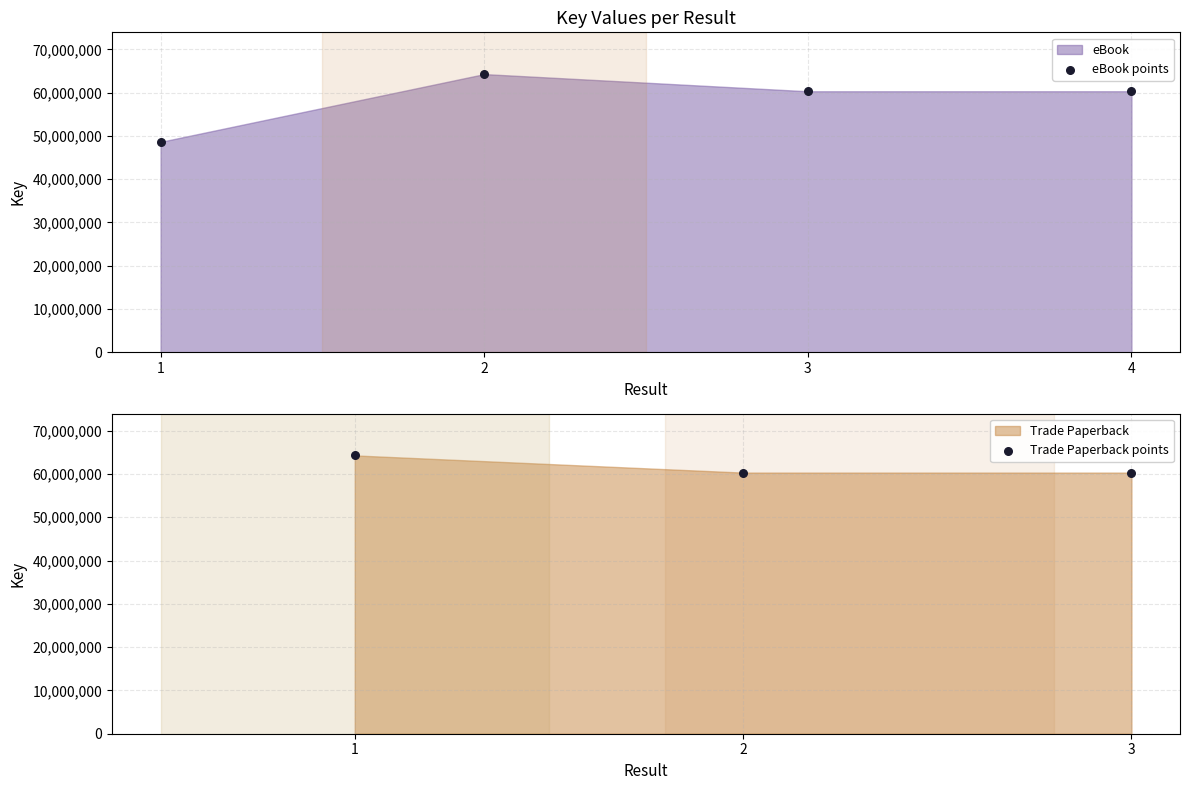

What is the ratio of the value at 3 to the value at 1?

1.2